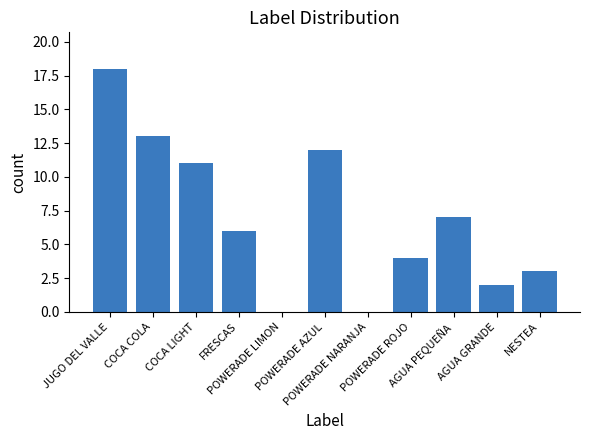

Reading left to right, what are all the values shown in this chart?

18	13	11	6	0	12	0	4	7	2	3